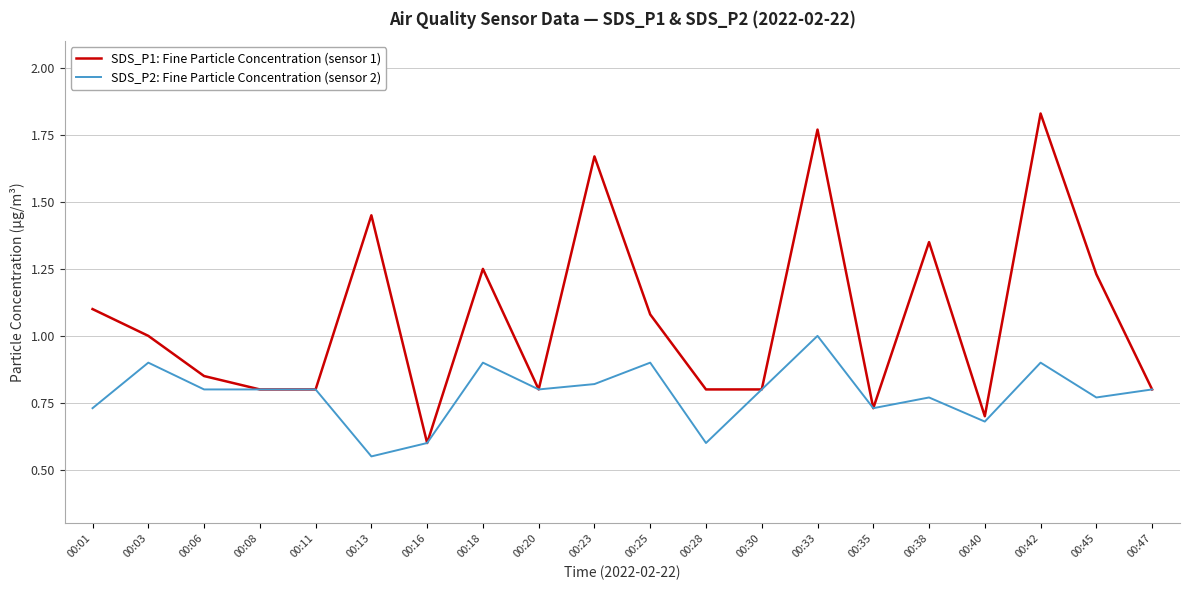

True or false: SDS_P2: Fine Particle Concentration (sensor 2) has more than 0 points higher than both neighbors.

True